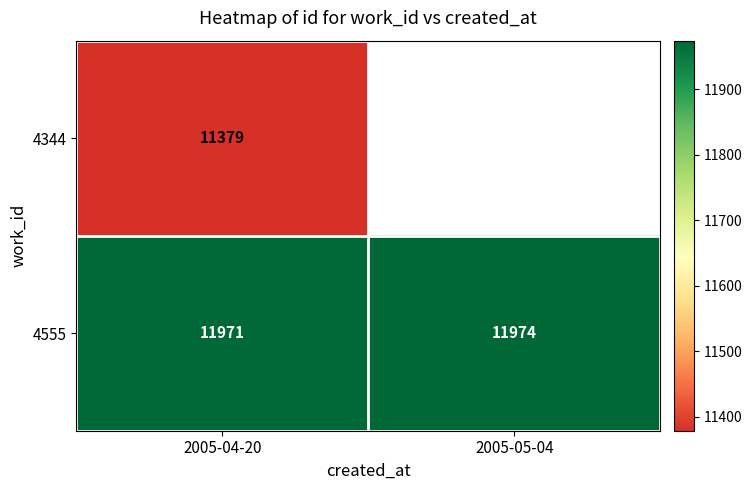

The value of 4344 at 2005-04-20 is 17584. True or false?

False